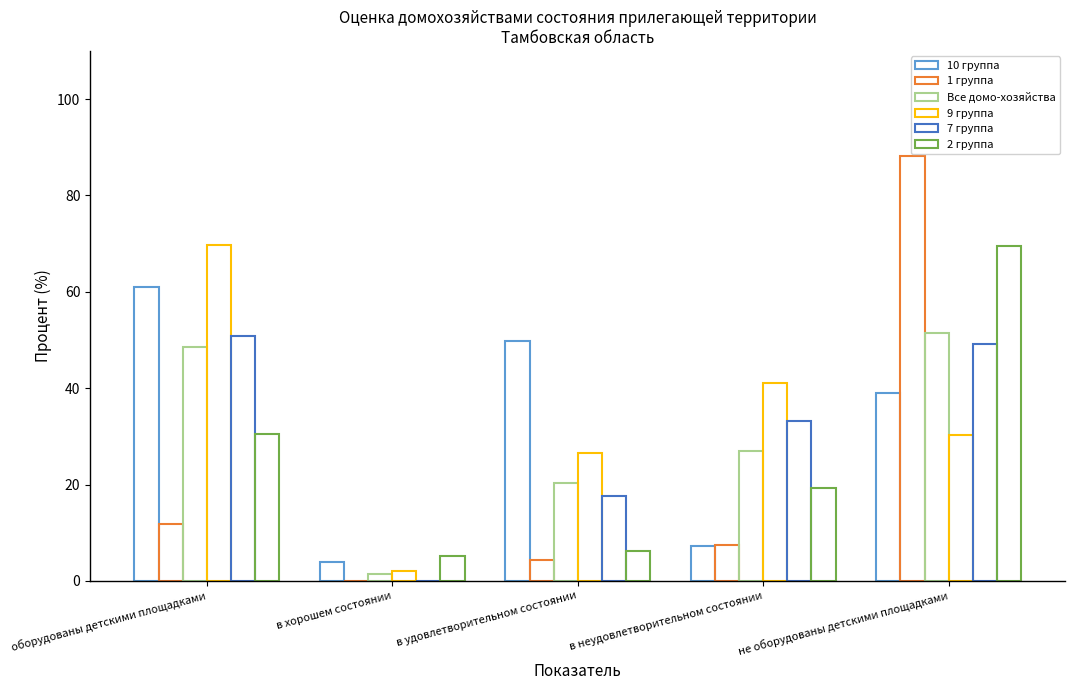

How many groups of bars are there?

5